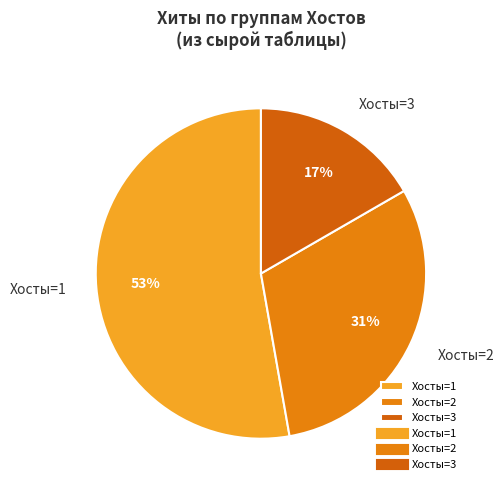

Is there any slice that represents more than half of the pie?

Yes